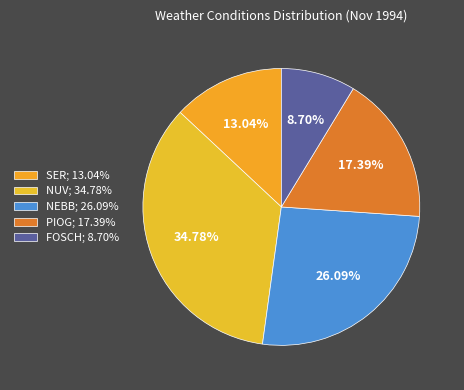

To the nearest percent, what is the average slice percentage?

20%